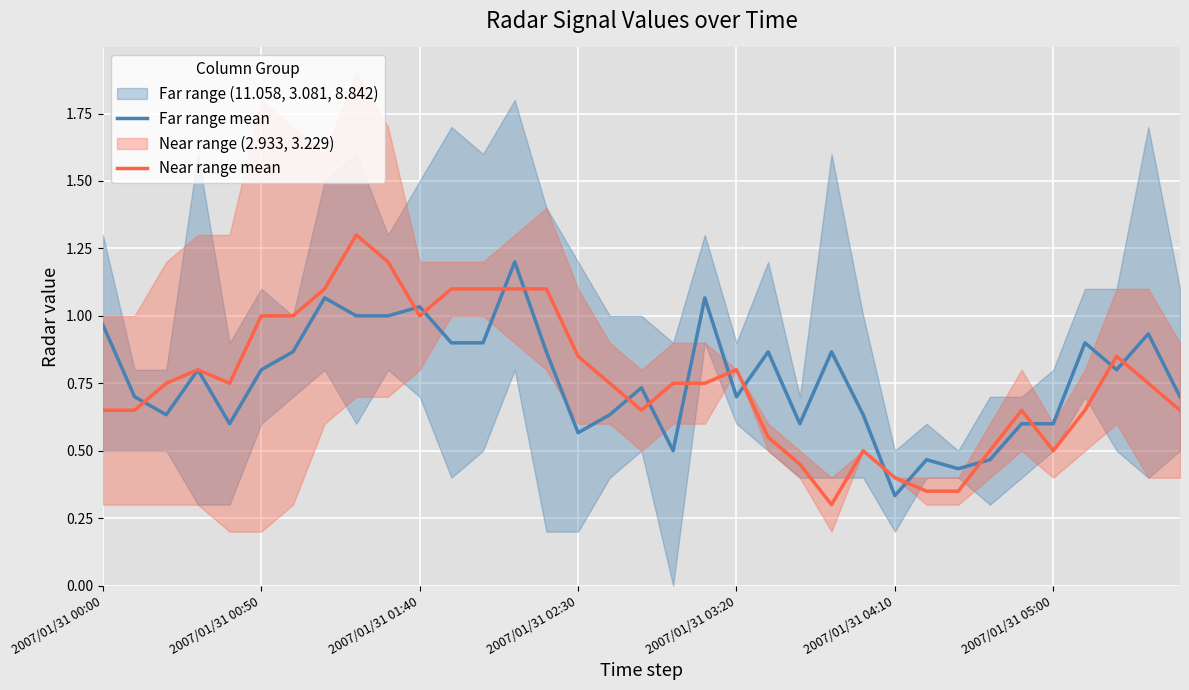

In Far range mean, how many points are higher than both neighbors (excluding endpoints)?

11